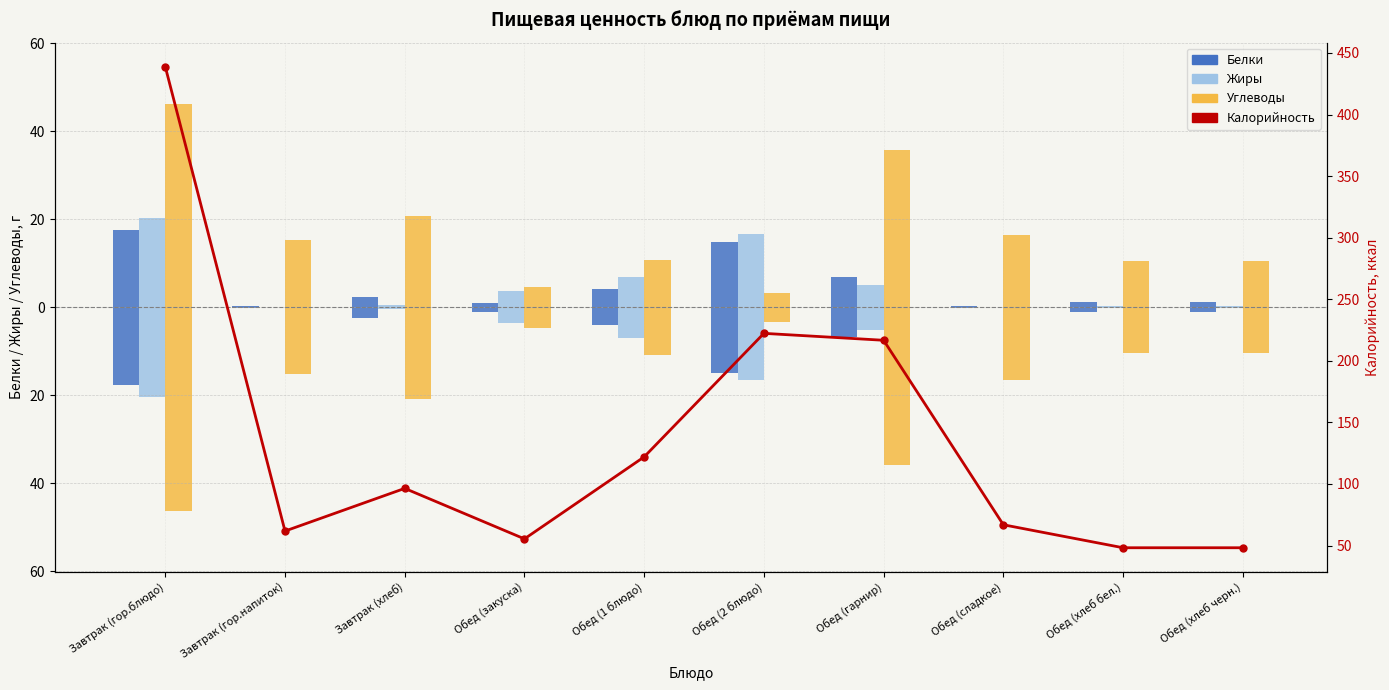

Which category has the highest value in the Калорийность series?

Завтрак (гор.блюдо)